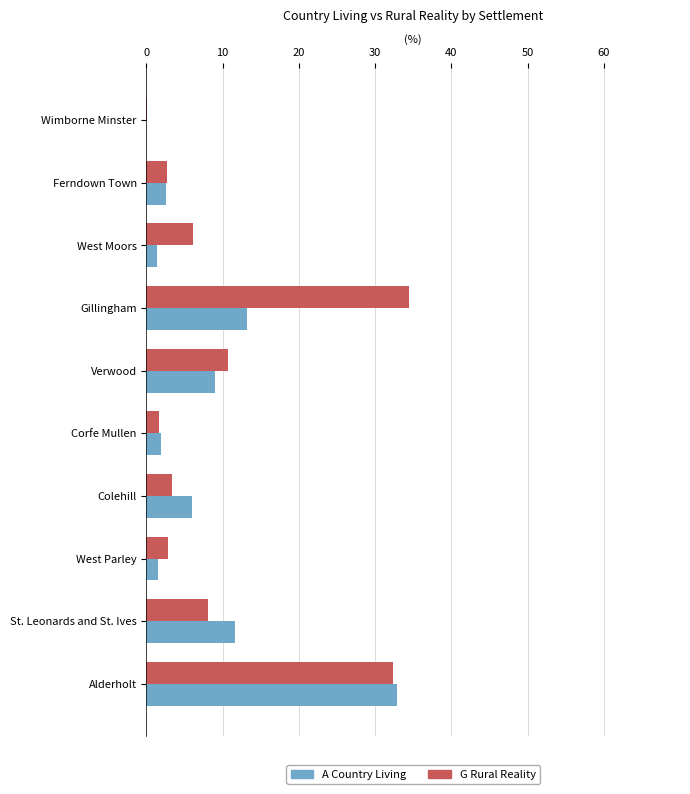

Where is G Rural Reality nearest to the value 17?

Verwood